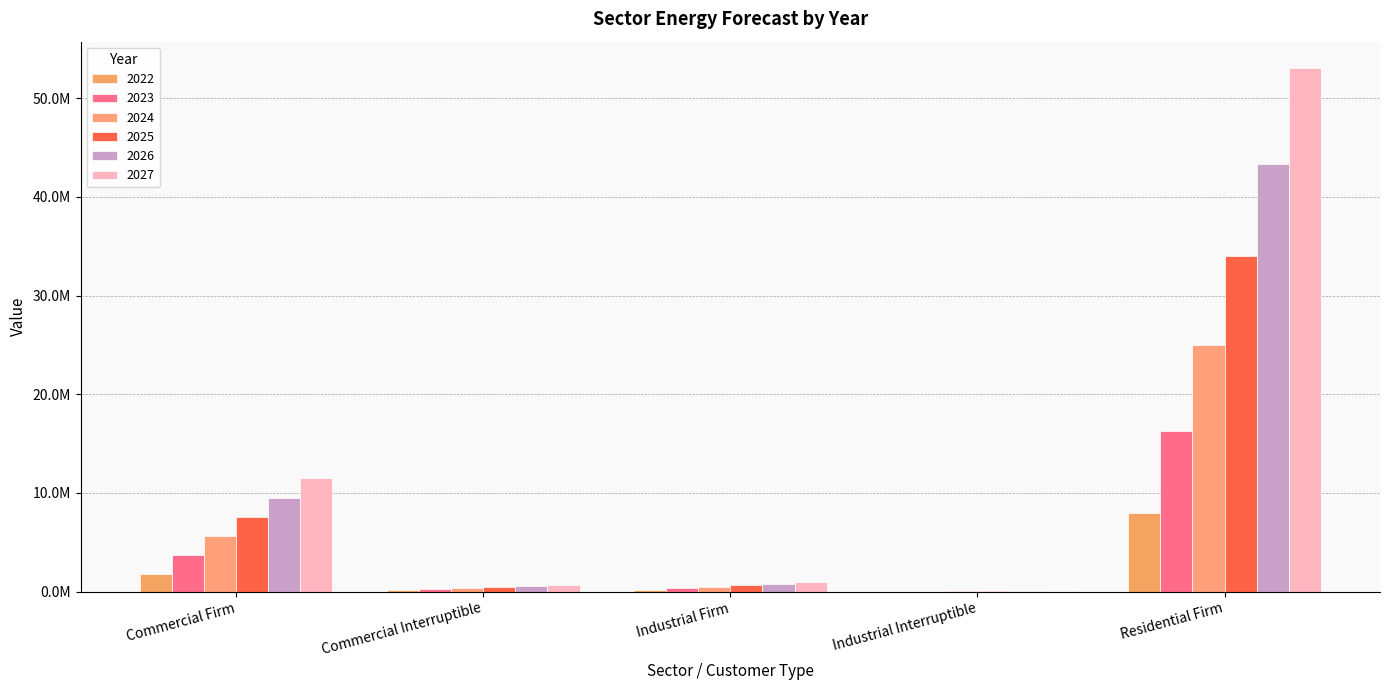

What is the lowest value of the 2024 series?

21343.5